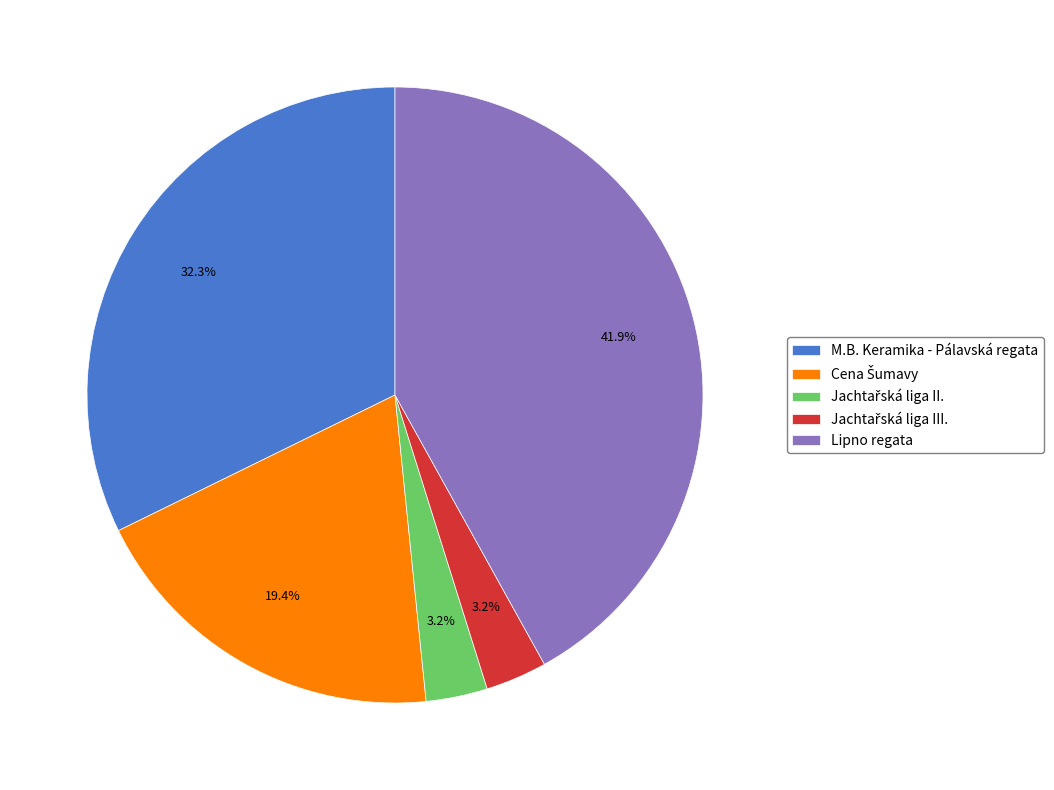

Which category has the biggest portion of the pie?

Lipno regata